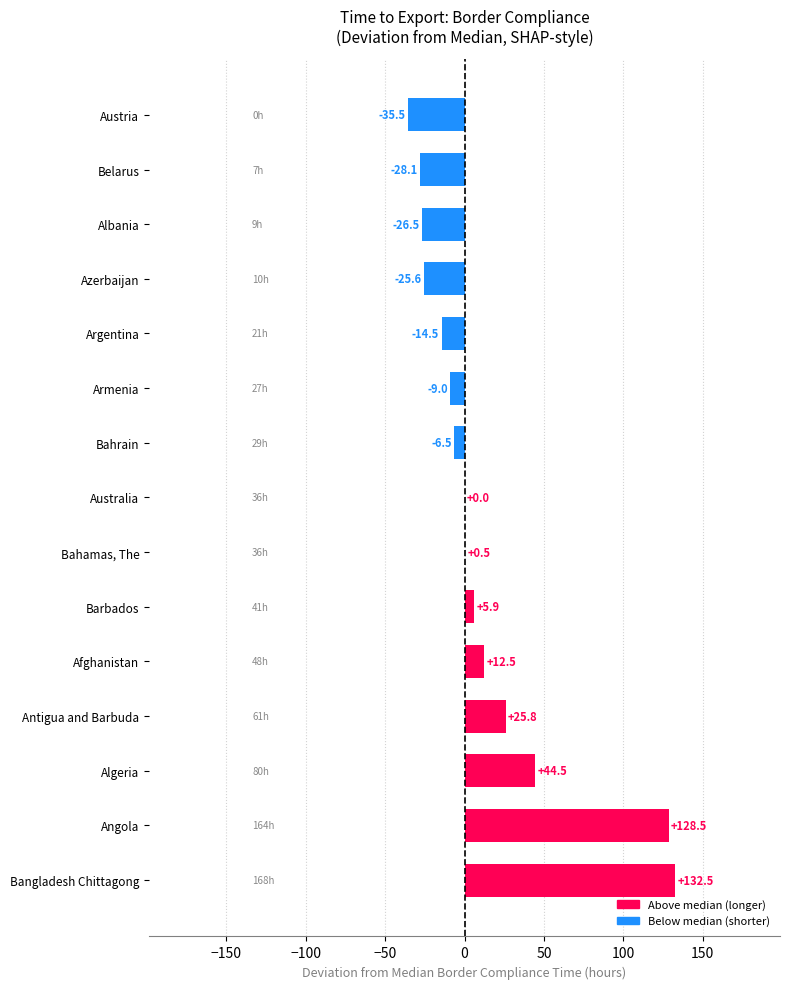

Reading top to bottom, list all the values displayed in this chart.

Austria=-35.5	Belarus=-28.1	Albania=-26.5	Azerbaijan=-25.6	Argentina=-14.5	Armenia=-9.0	Bahrain=-6.5	Australia=0.0	Bahamas, The=0.5	Barbados=5.9	Afghanistan=12.5	Antigua and Barbuda=25.8	Algeria=44.5	Angola=128.5	Bangladesh Chittagong=132.5